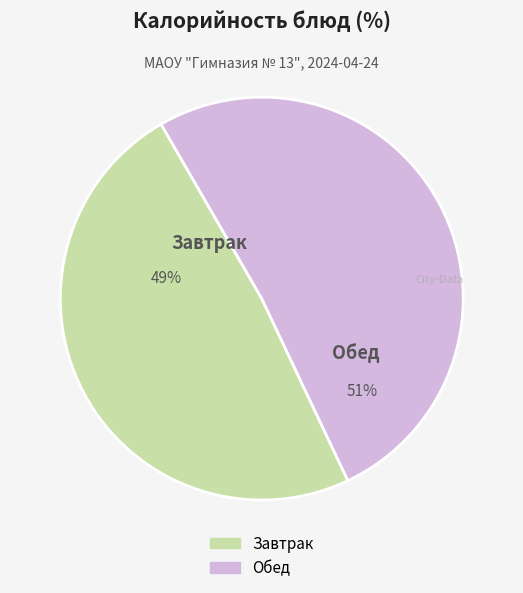

Does any single category account for the majority?

Yes